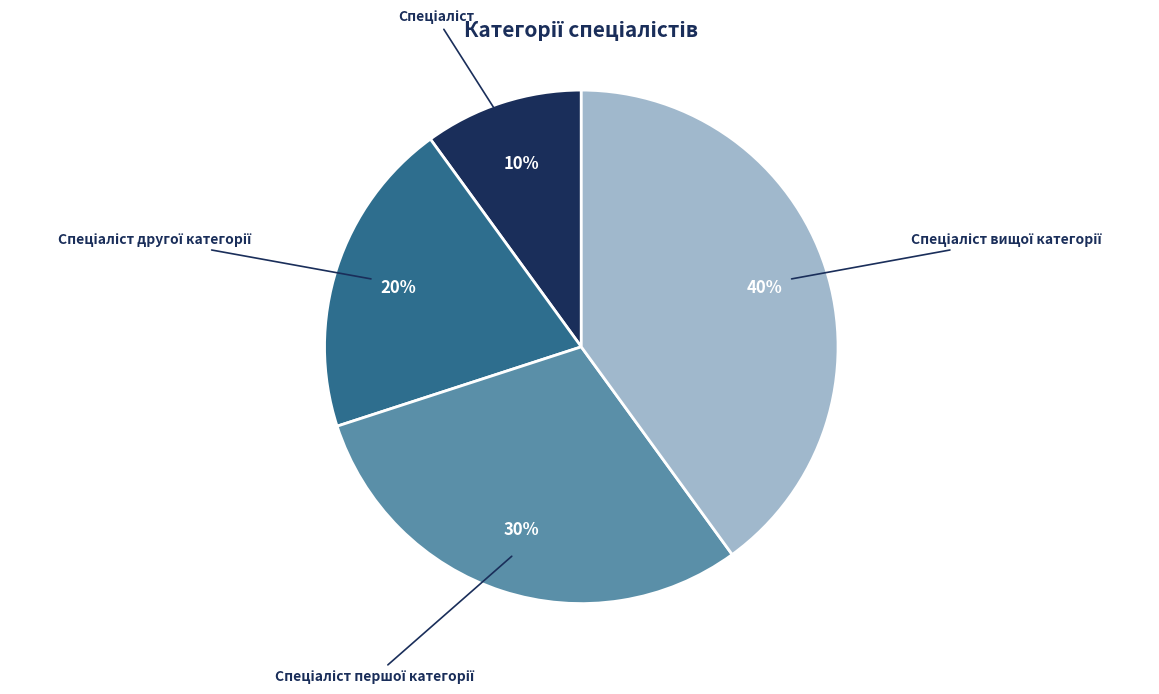

How many slices are in this pie chart?

4